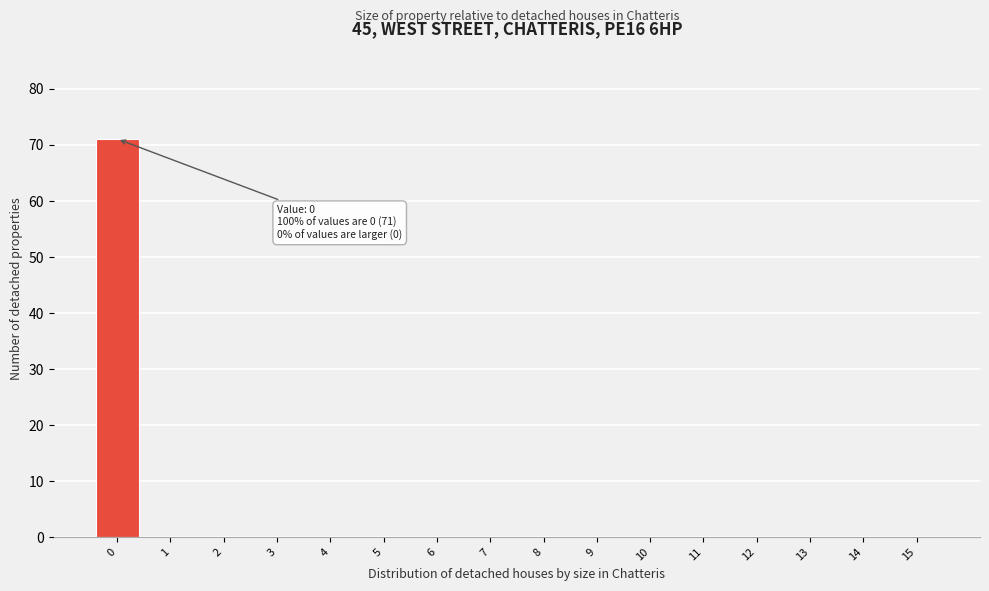

Reading left to right, transcribe all the data shown in this chart.

0=71	1=0	2=0	3=0	4=0	5=0	6=0	7=0	8=0	9=0	10=0	11=0	12=0	13=0	14=0	15=0